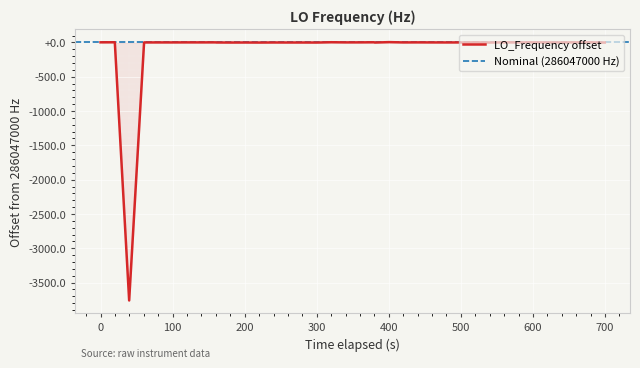

What is the value of the 33rd point from the left?

0.9